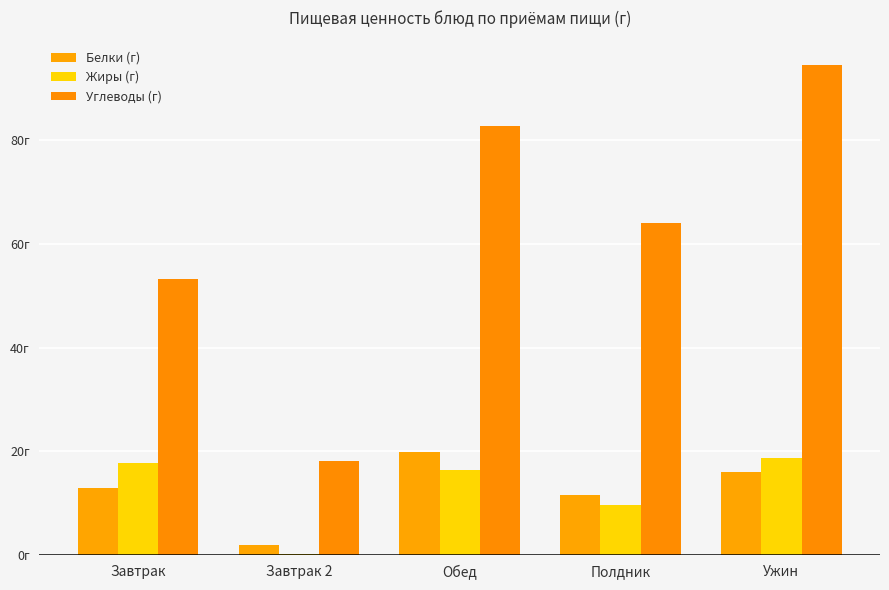

Does the chart contain stacked bars?

No